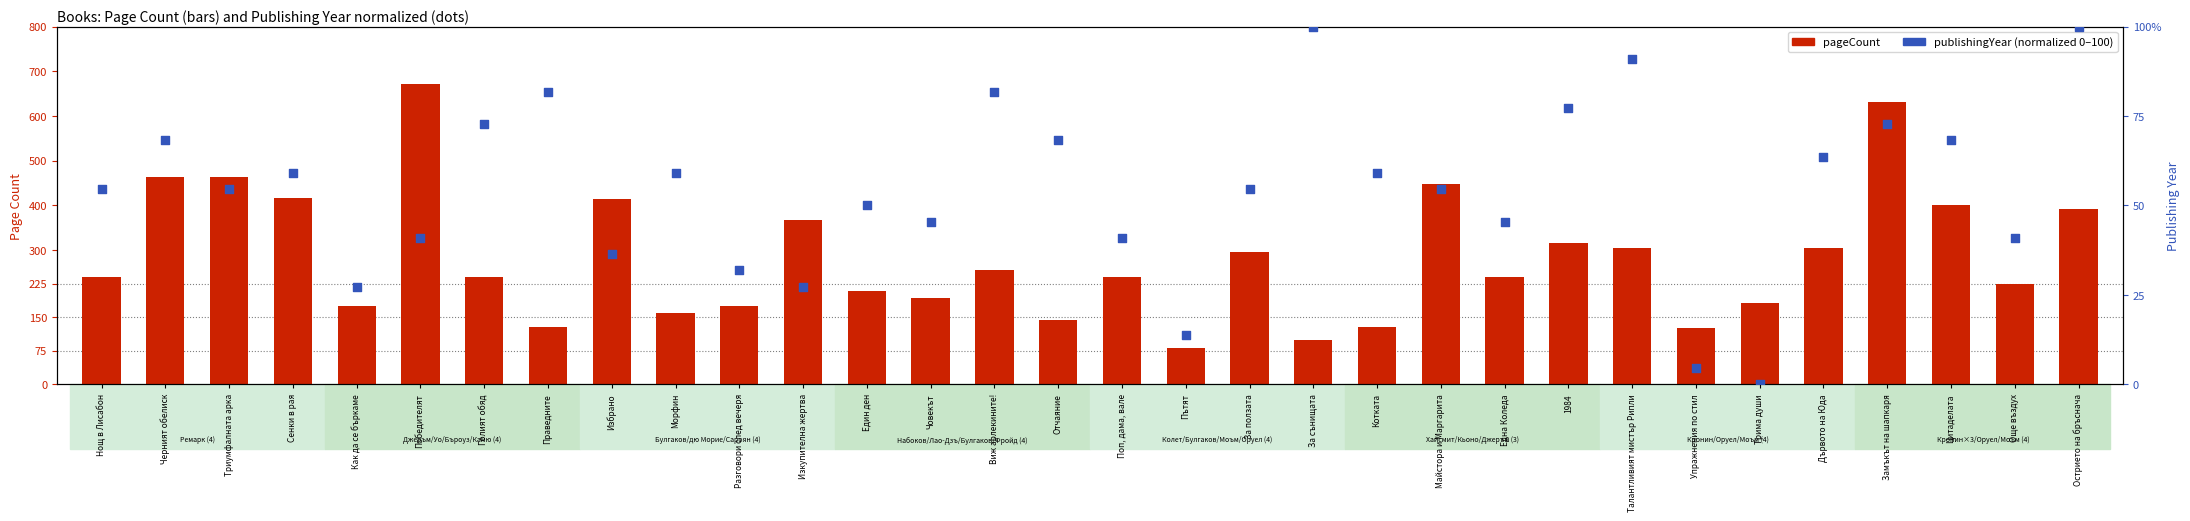

At how many categories does at least one series exceed 18?

32